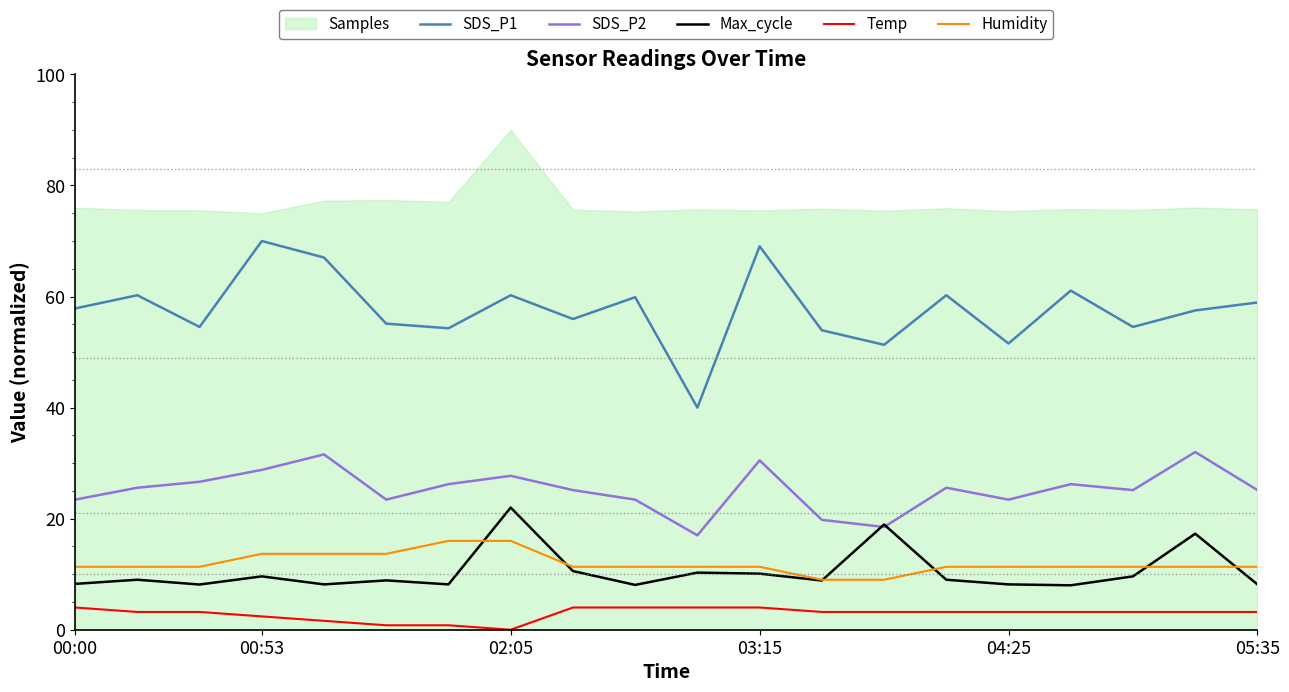

True or false: Temp and Max_cycle intersect in this chart.

False